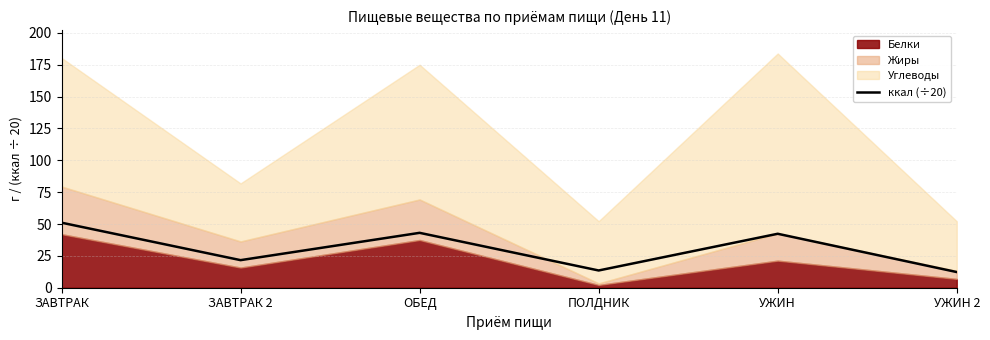

What is the change in value from ОБЕД to ПОЛДНИК?

-29.5